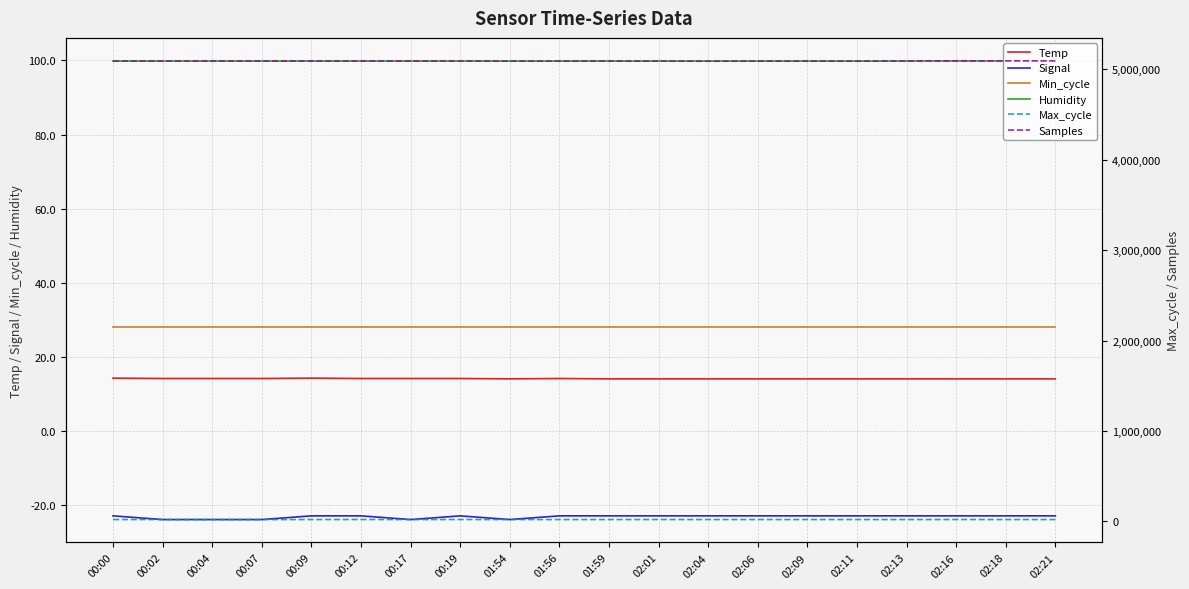

Read the Max_cycle value at 00:09.

19976.0